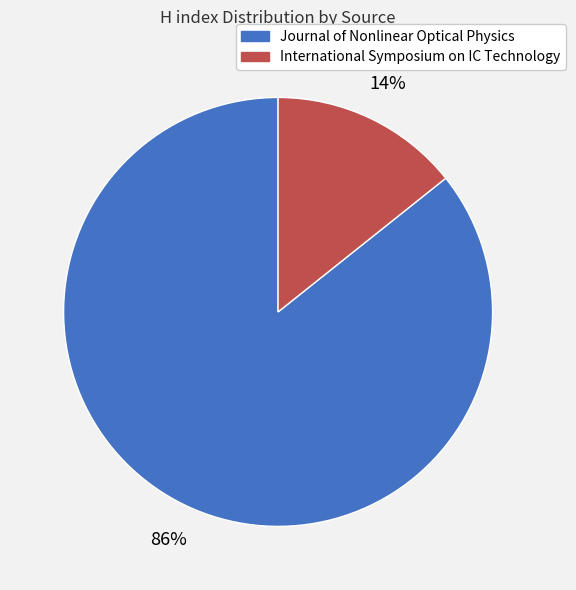

To the nearest percent, what is the combined percentage of Journal of Nonlinear Optical Physics and International Symposium on IC Technology?

100%